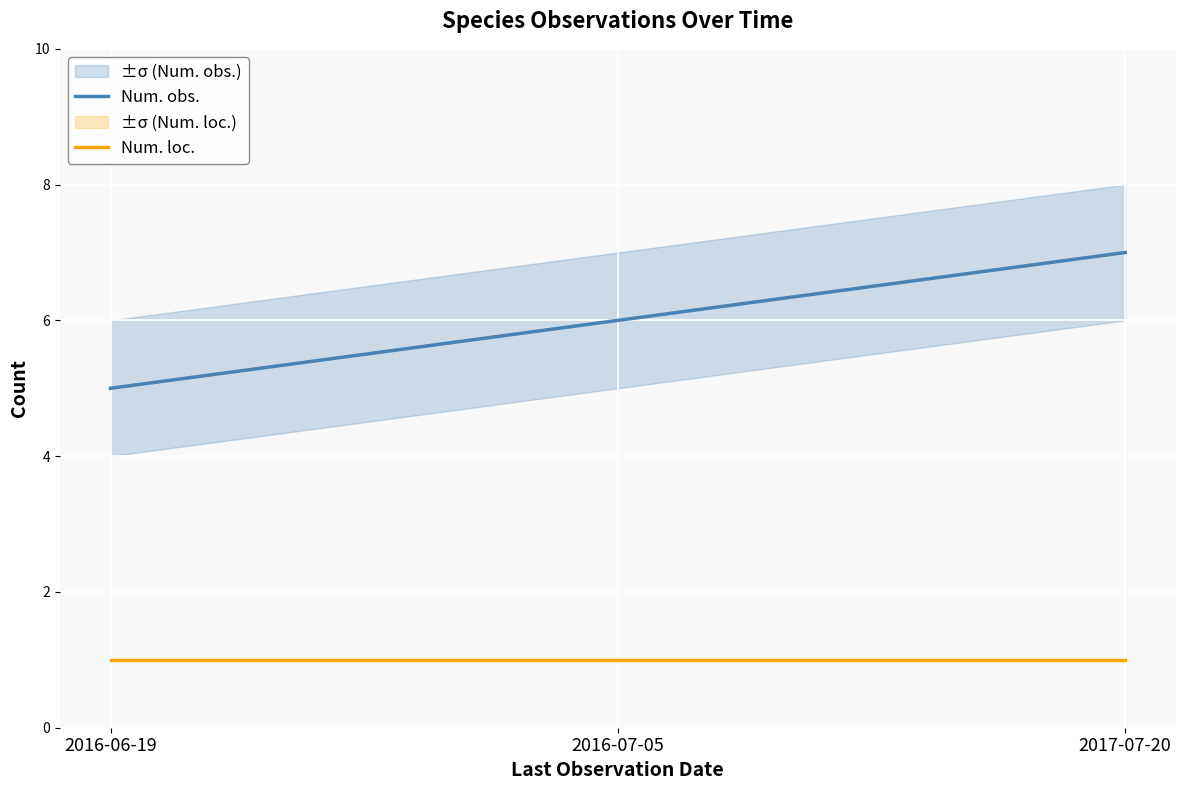

Rank the categories by Num. obs. value from highest to lowest.

2017-07-20, 2016-07-05, 2016-06-19